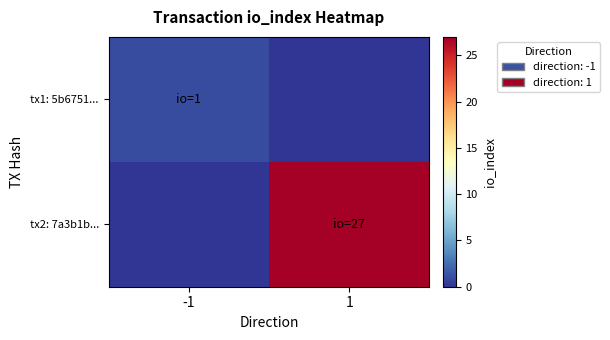

At how many categories does at least one series exceed 22?

1